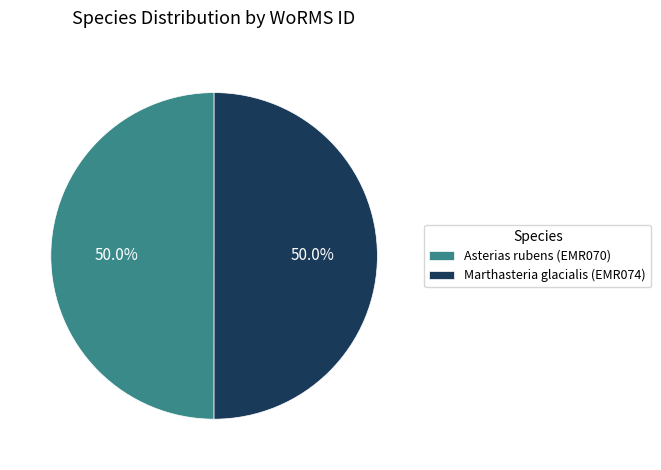

How many segments does this pie chart have?

2